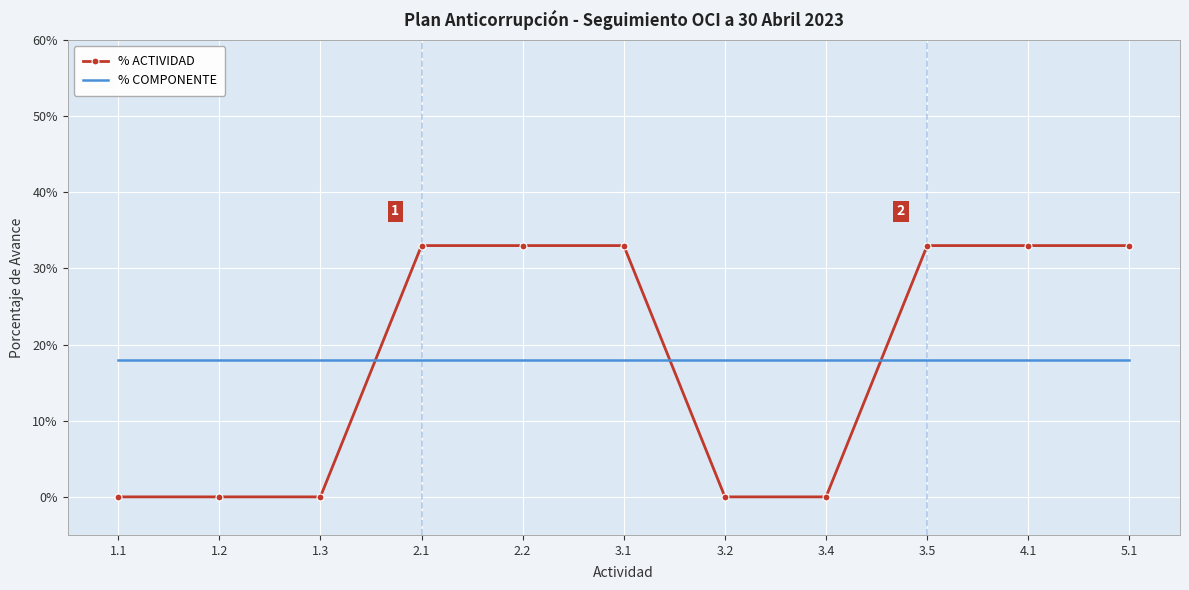

What is the label of the 6th point from the left?

3.1